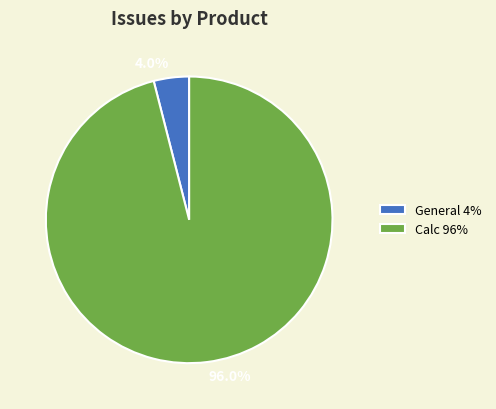

How many segments does this pie chart have?

2